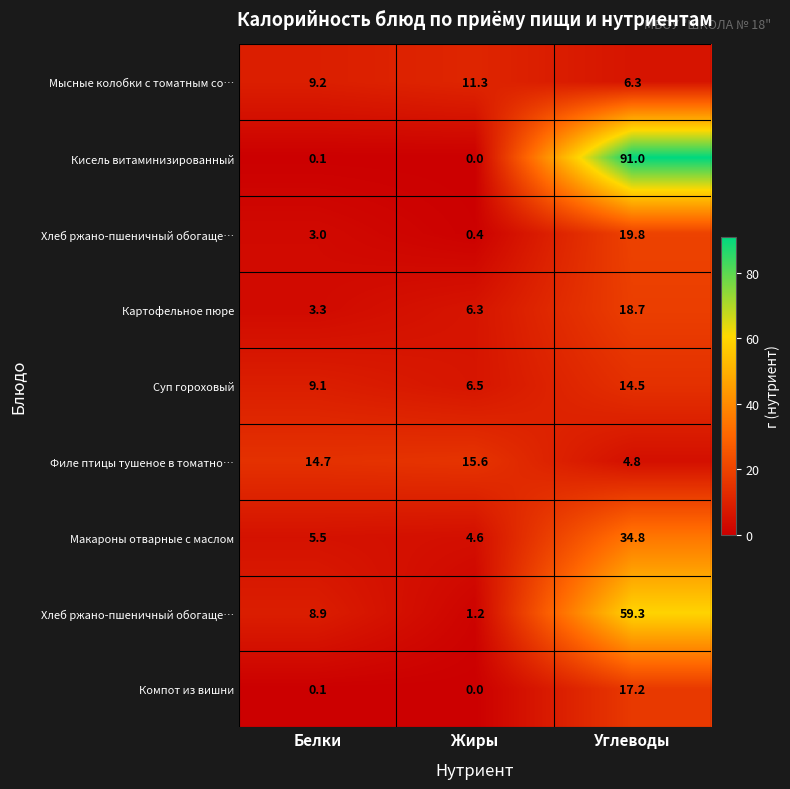

At which category is the sum across all series the highest?

Углеводы